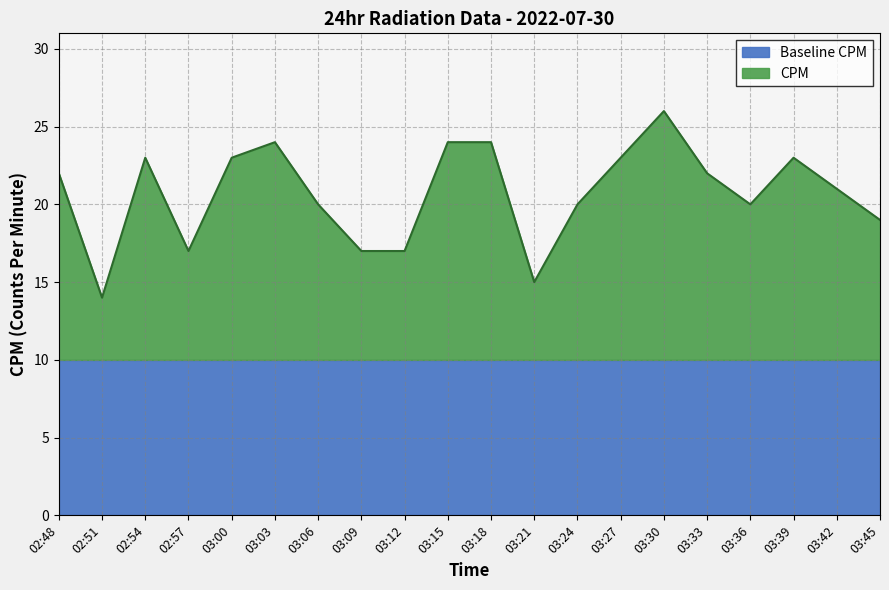

What is the total value across all series at 03:30?

26